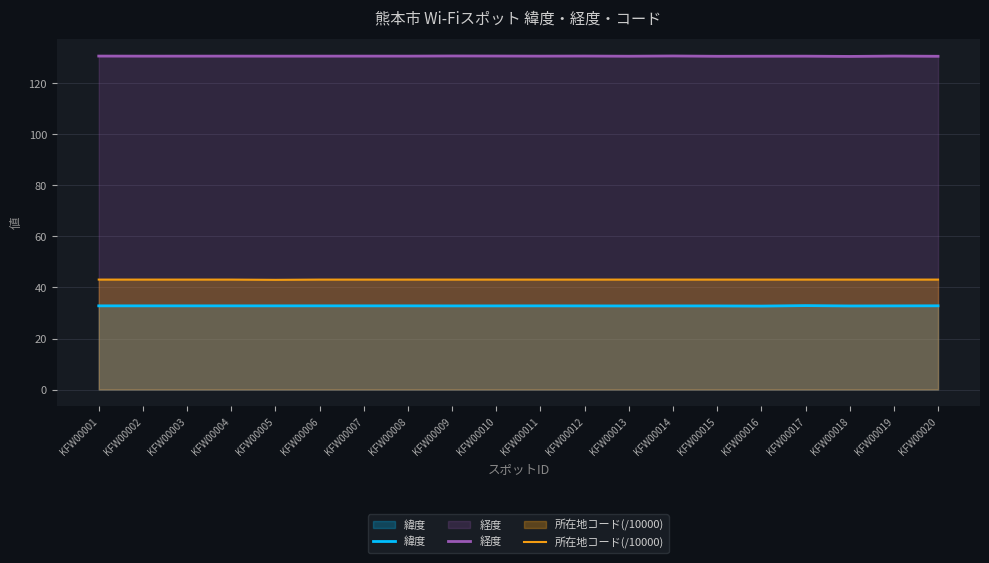

What is the approximate value of 経度 at KFW00005?

130.7